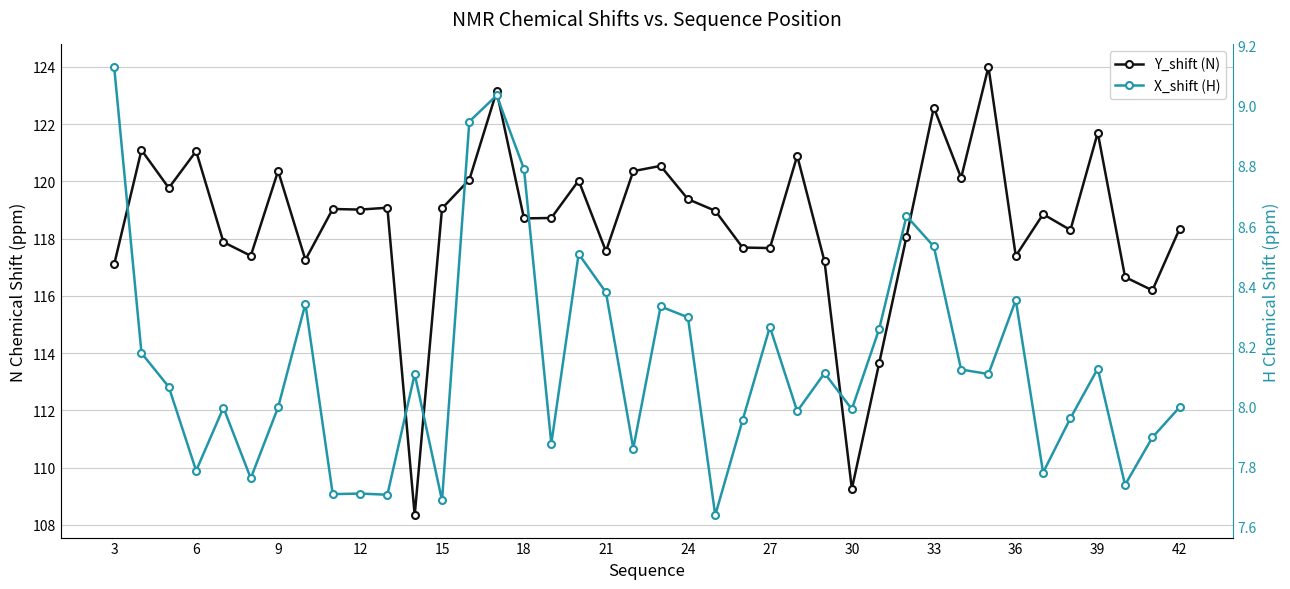

True or false: X_shift (H) and Y_shift (N) cross at least once.

False